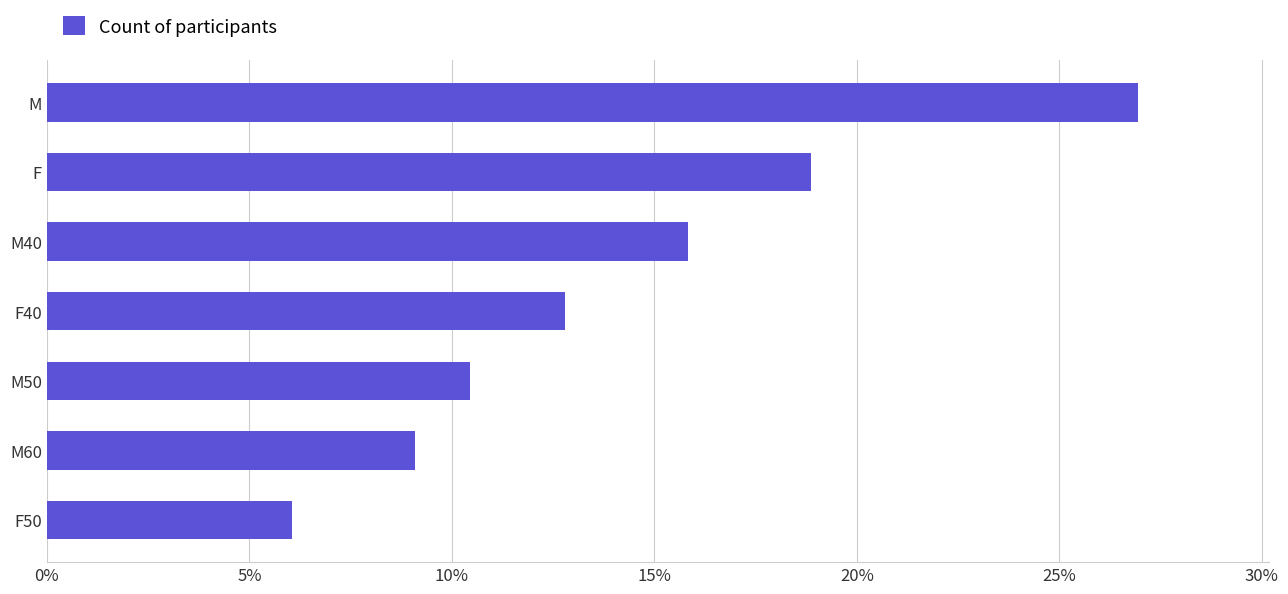

Are the bars horizontal?

Yes